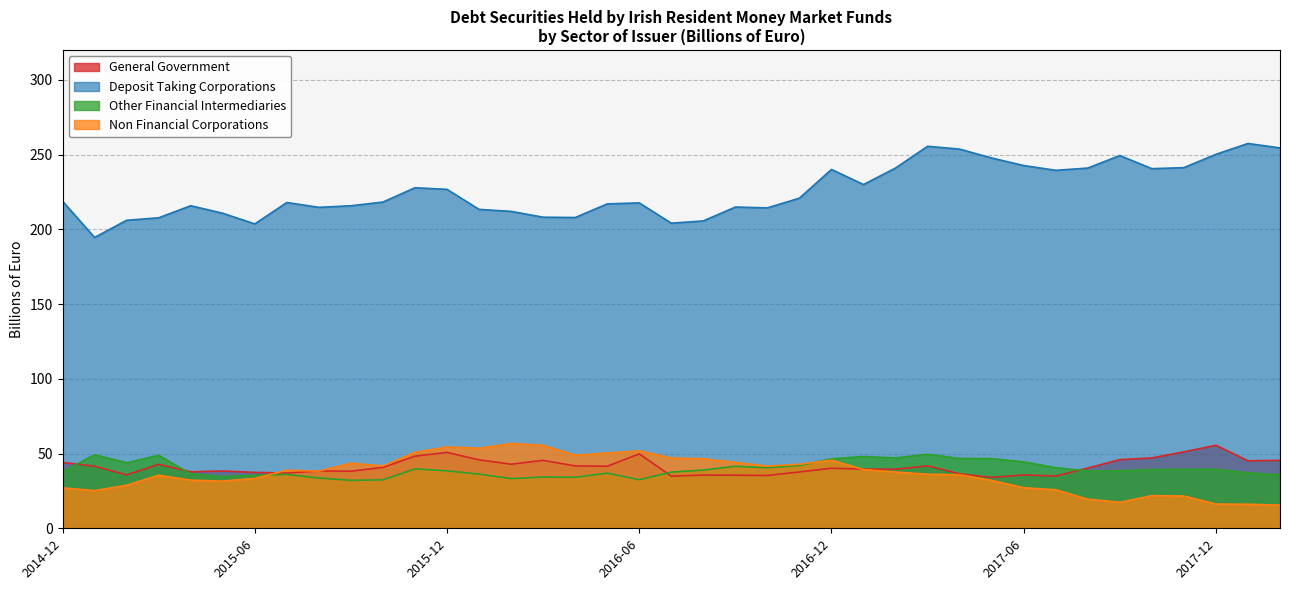

What value does the General Government series have at 2015-12?

50.8